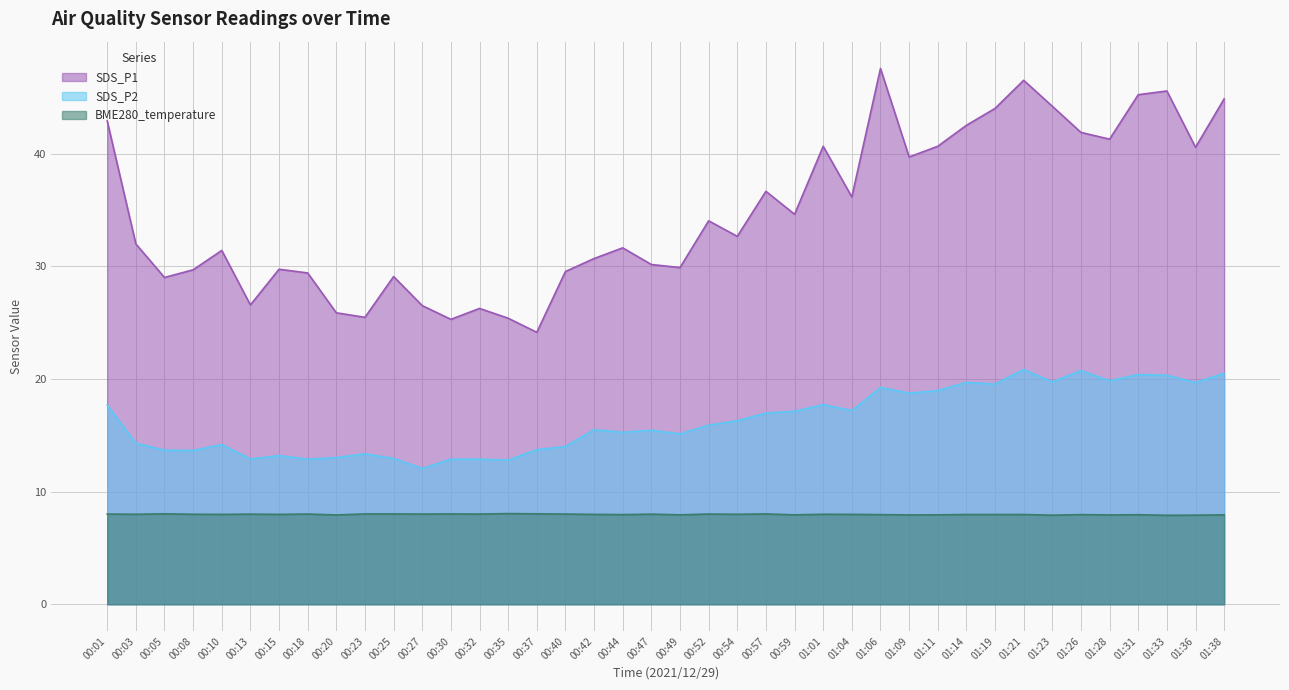

The SDS_P1 series shows 40.7 at 01:11. True or false?

True